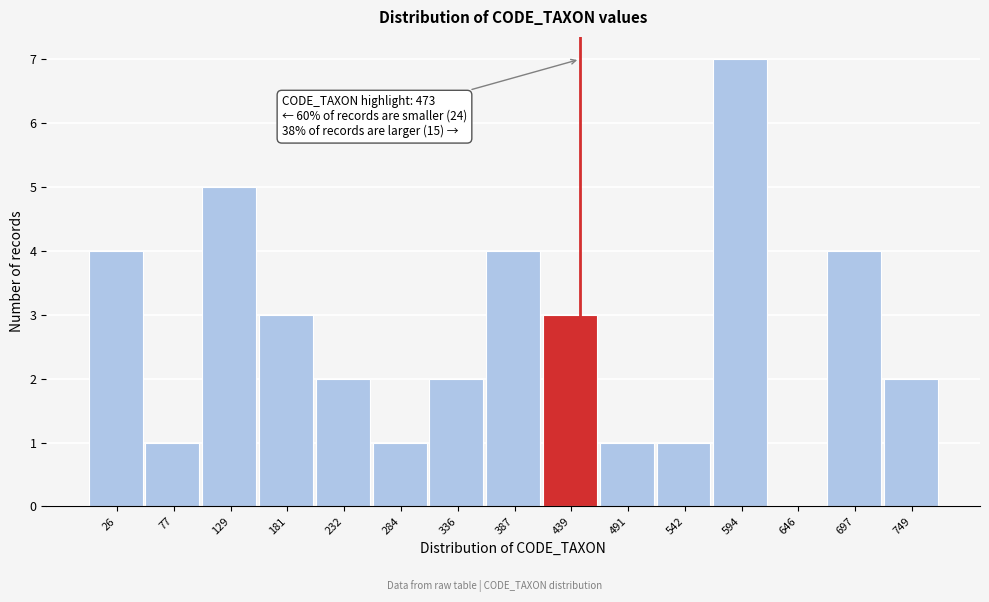

Reading left to right, transcribe all the data shown in this chart.

26=4	77=1	129=5	181=3	232=2	284=1	336=2	387=4	439=3	491=1	542=1	594=7	646=0	697=4	749=2